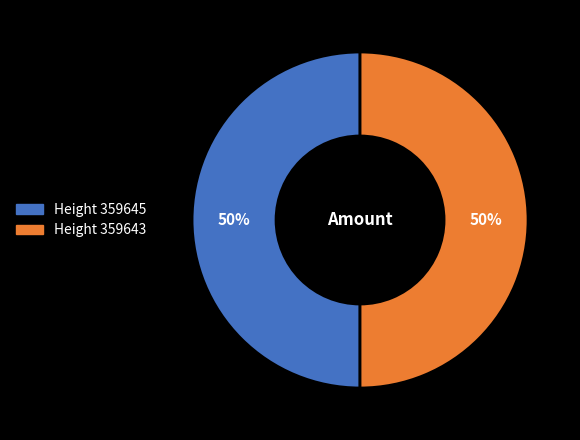

To the nearest percent, what is the average slice percentage?

50%